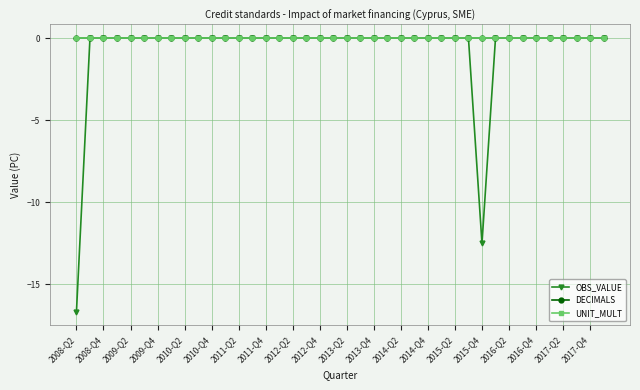

True or false: UNIT_MULT and OBS_VALUE cross at least once.

False